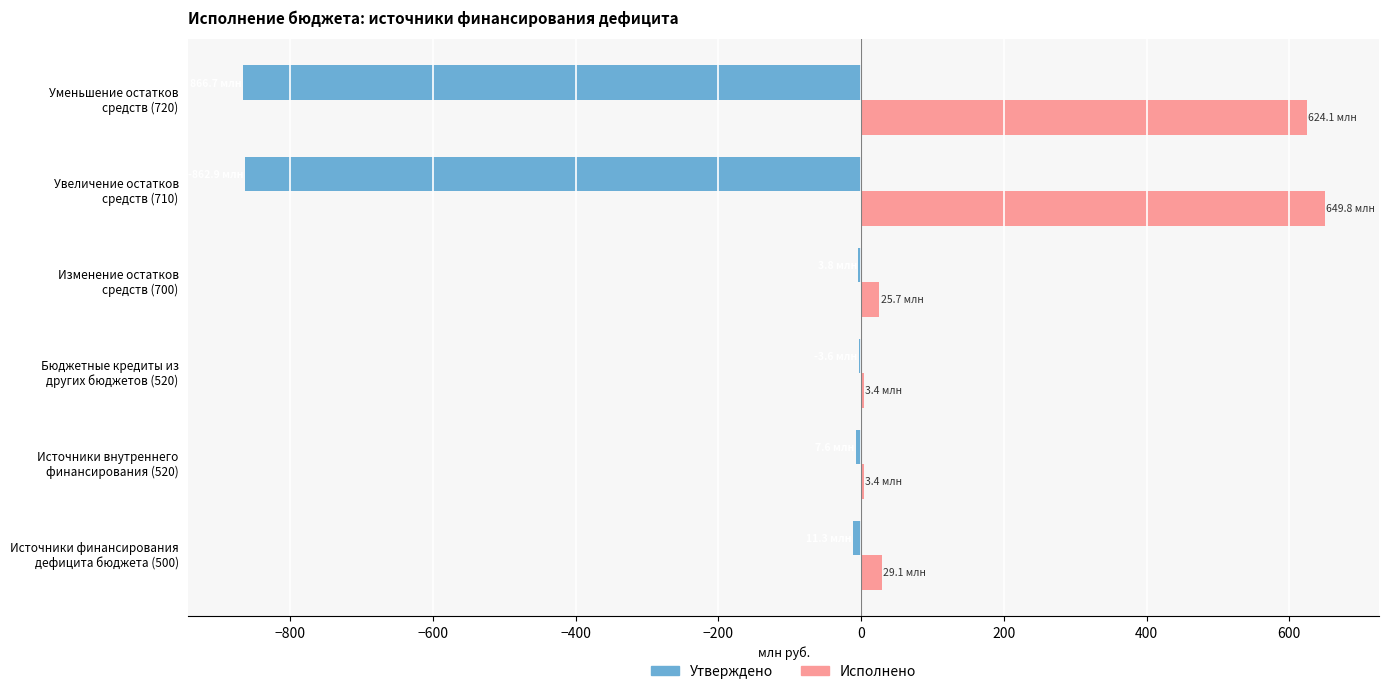

What is the average value of the Утверждено series?

-292.7